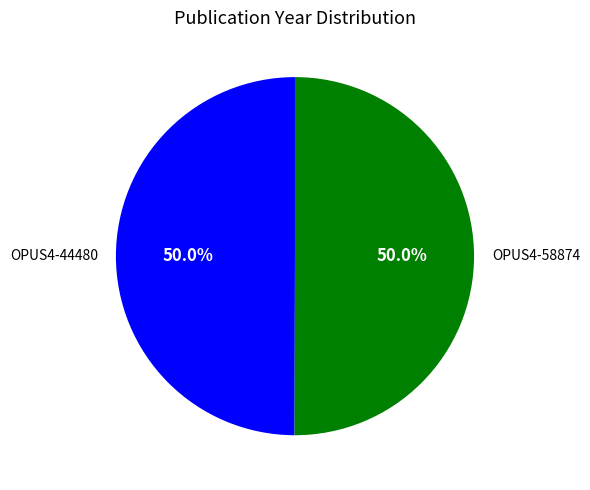

What is the ratio of the value at OPUS4-58874 to the value at OPUS4-44480?

1.0